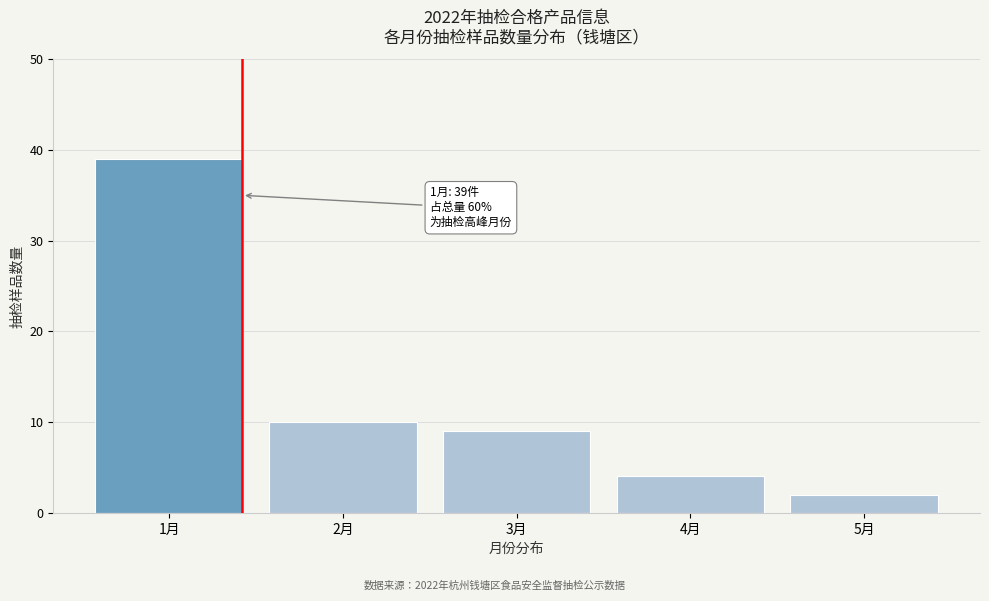

Reading right to left, extract all data points from this chart.

2	4	9	10	39